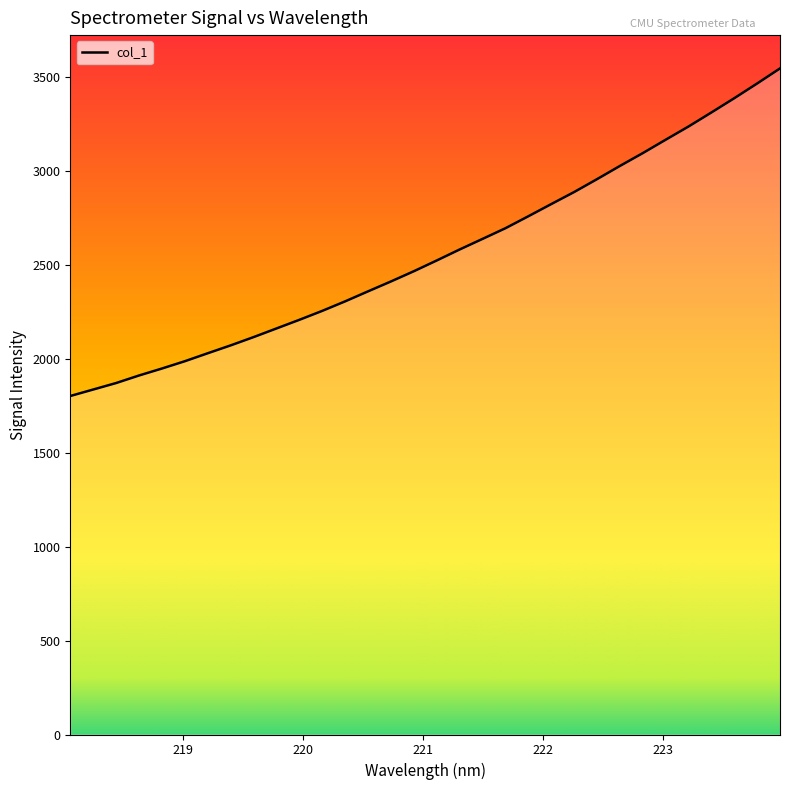

What is the maximum value shown in the chart?

3543.2